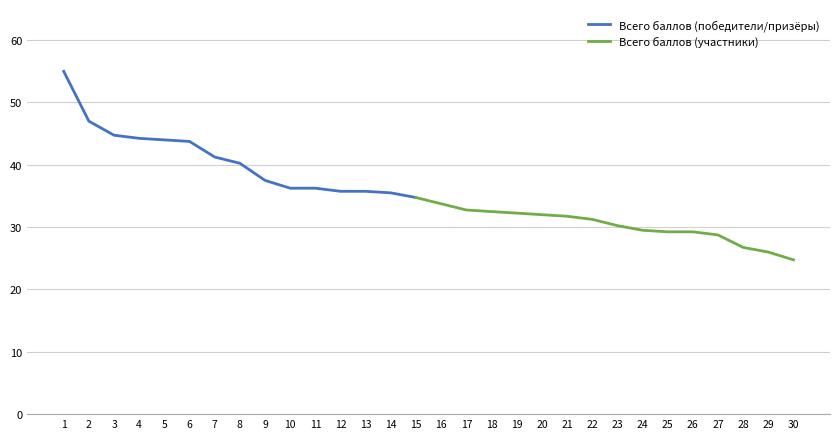

The value of Всего баллов (победители/призёры) at 13 is 35.8. True or false?

True